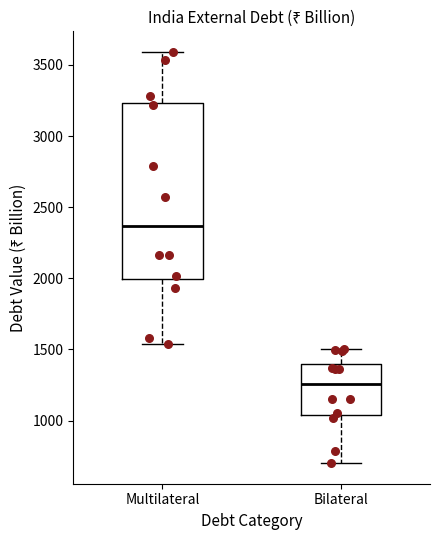

Which box is the tallest, from its lower edge to its upper edge?

Multilateral